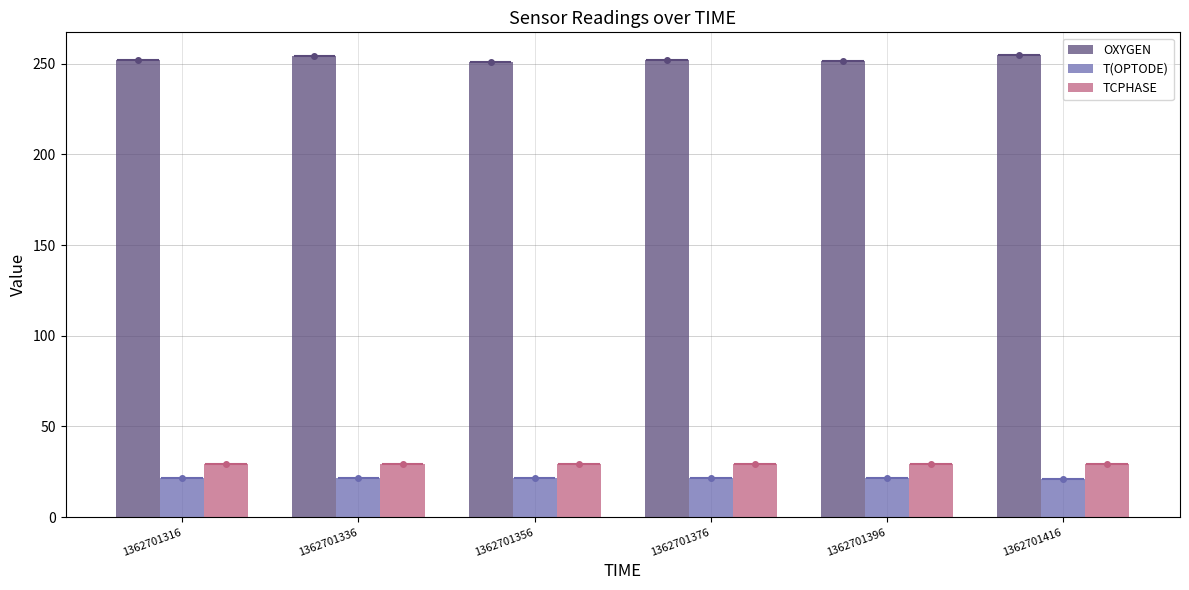

How many data points does each series have?

6